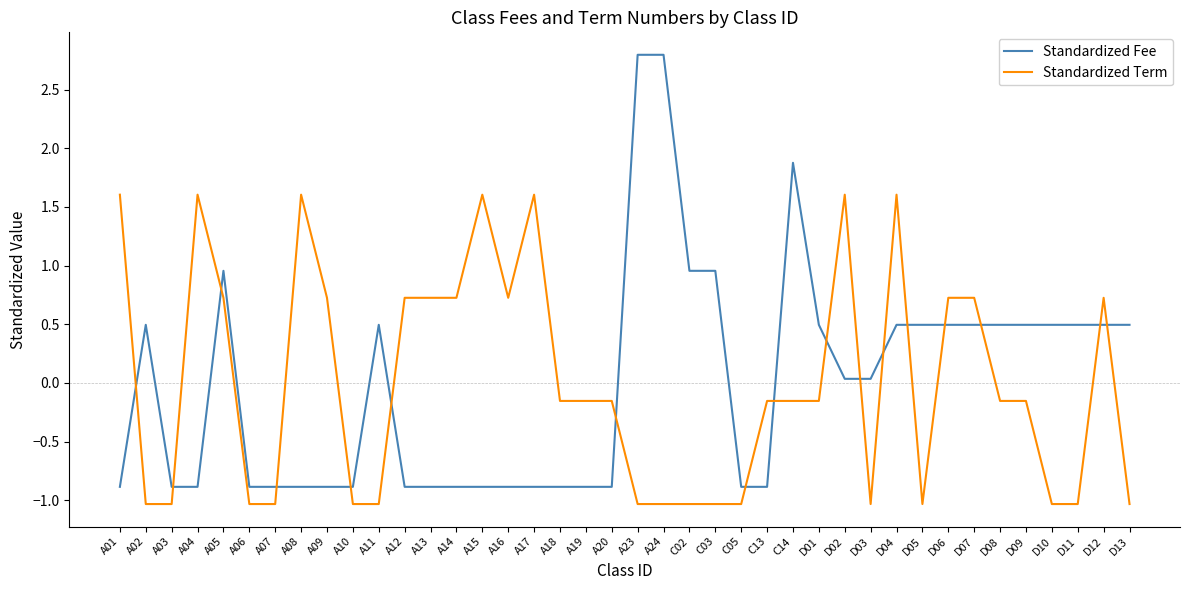

How many categories are shown in the chart?

40